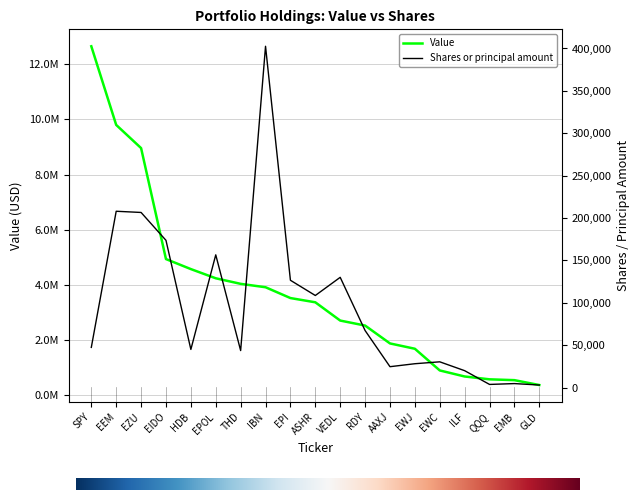

Which series has the largest range (max minus min)?

Value